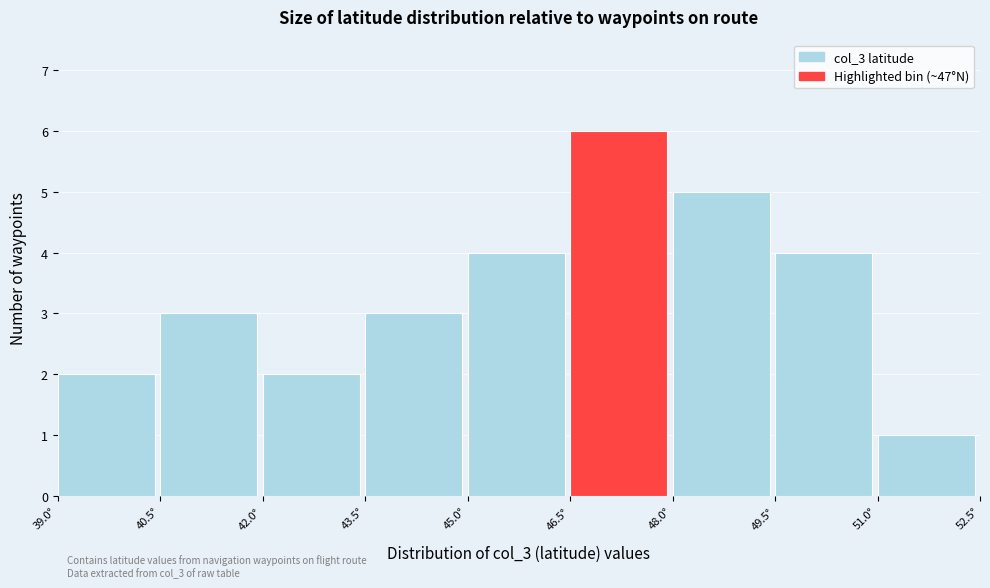

Over which range of the x-axis is the bar tallest?

46.5 to 48.0